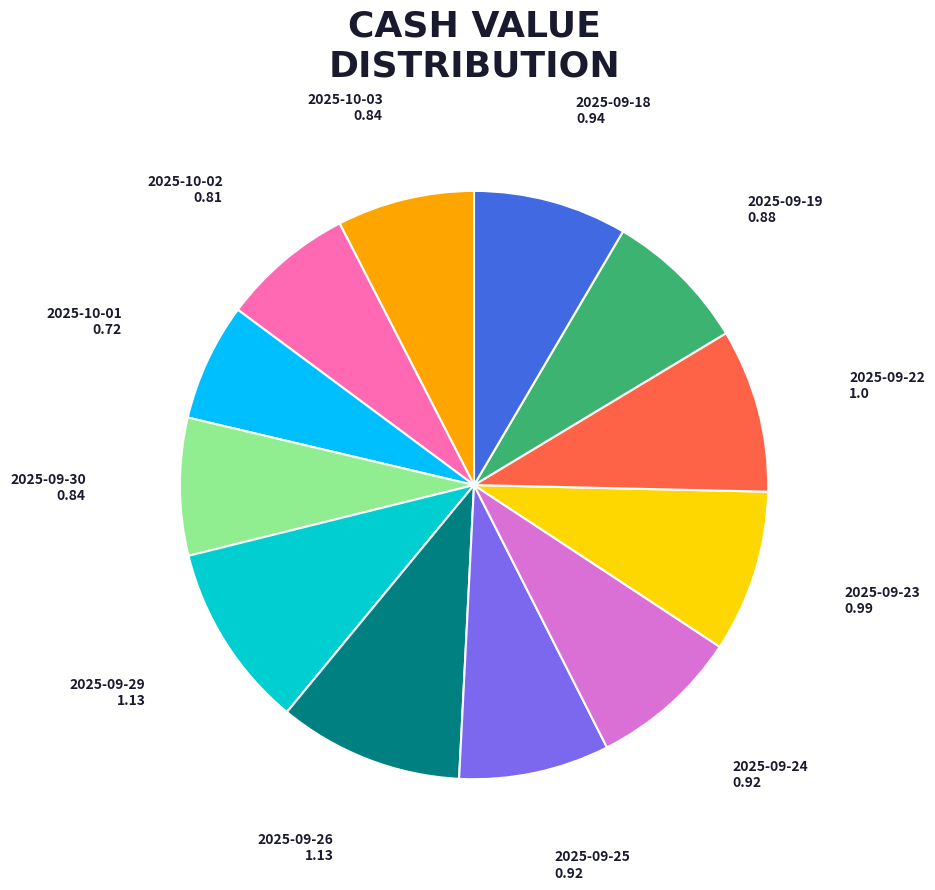

Does any single category account for the majority?

No